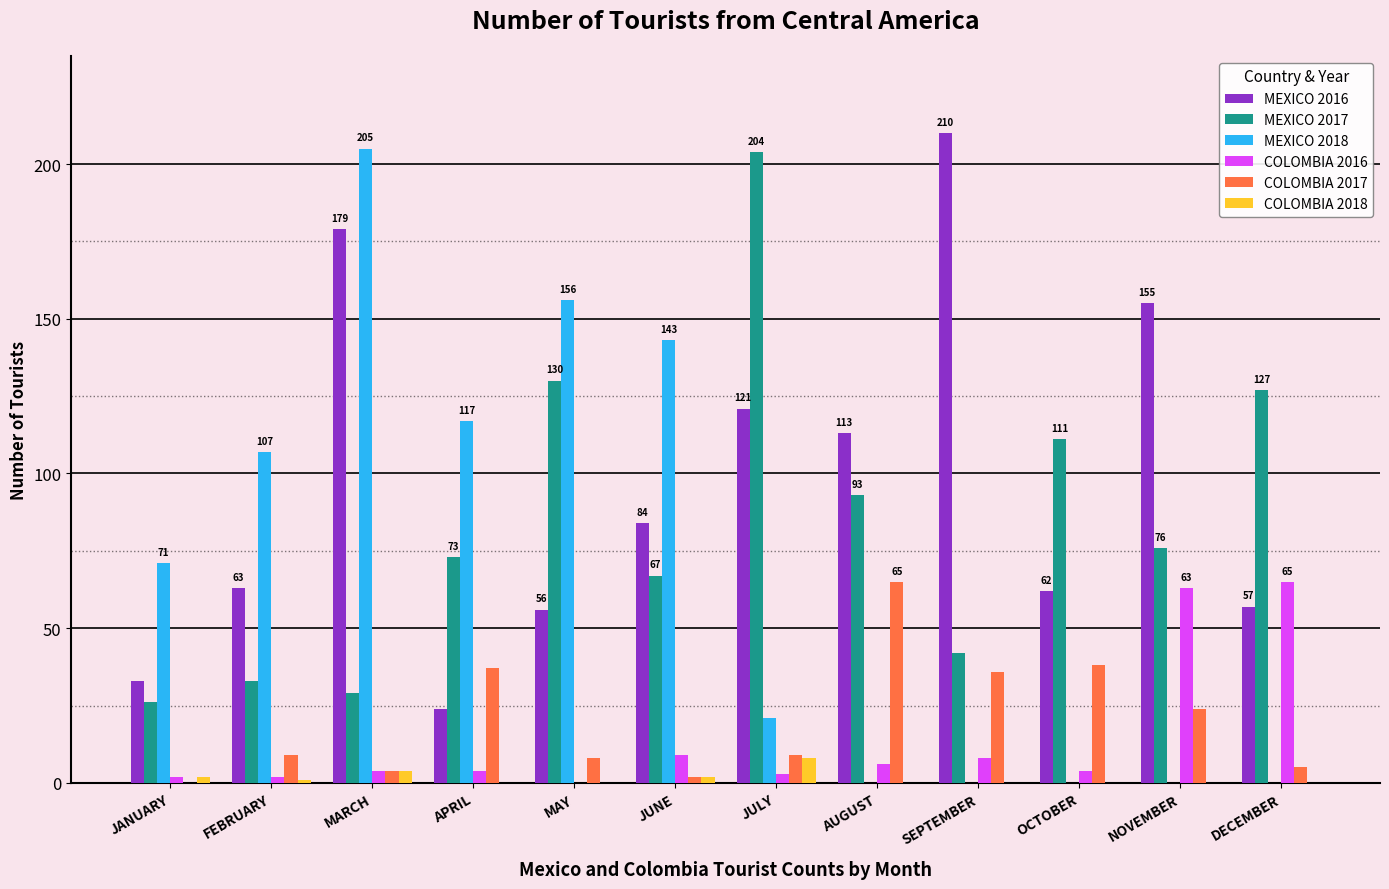

At which label does MEXICO 2017 reach its peak?

JULY